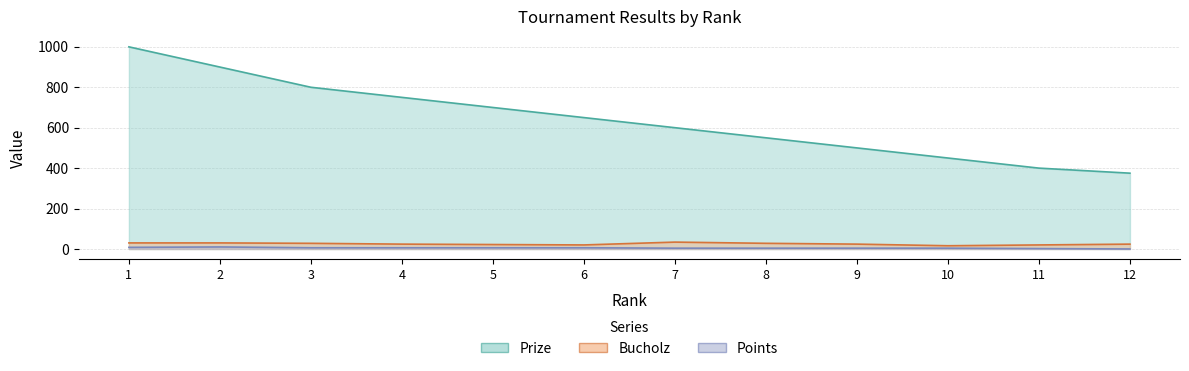

Is the value of Bucholz at 8 greater than the value of Prize at 3?

No